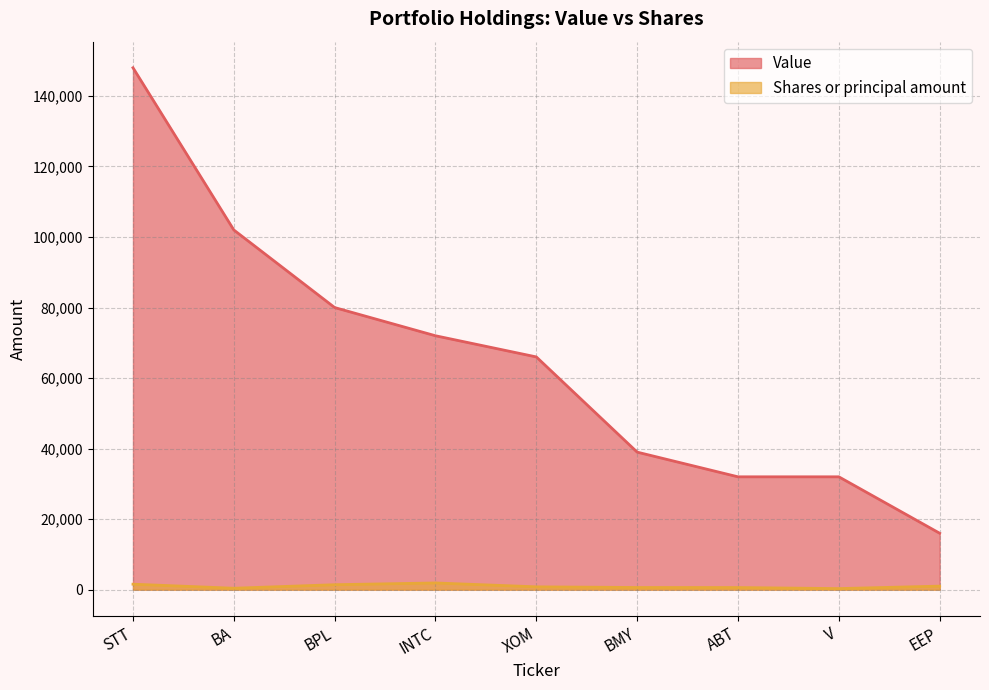

True or false: Value and Shares or principal amount intersect in this chart.

False